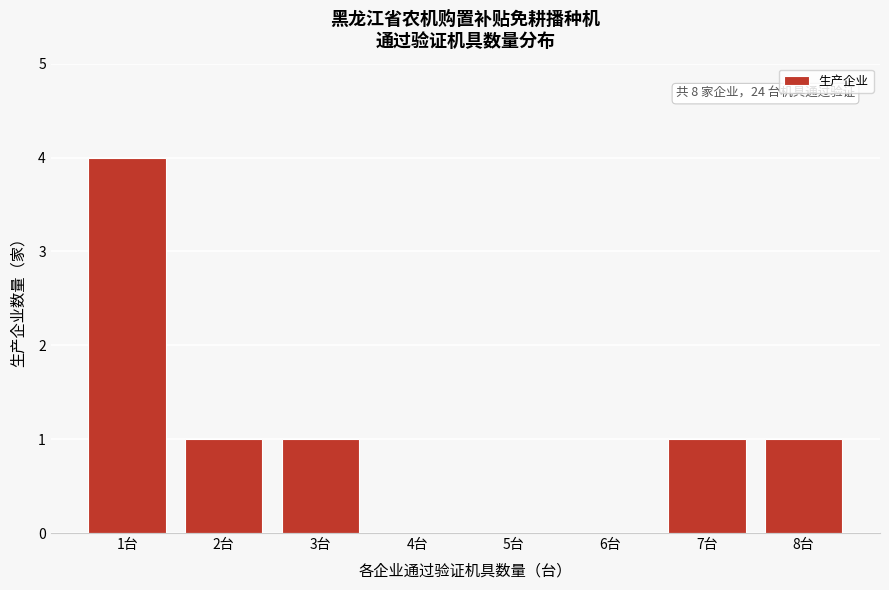

Reading left to right, extract all data points from this chart.

1台=4	2台=1	3台=1	4台=0	5台=0	6台=0	7台=1	8台=1